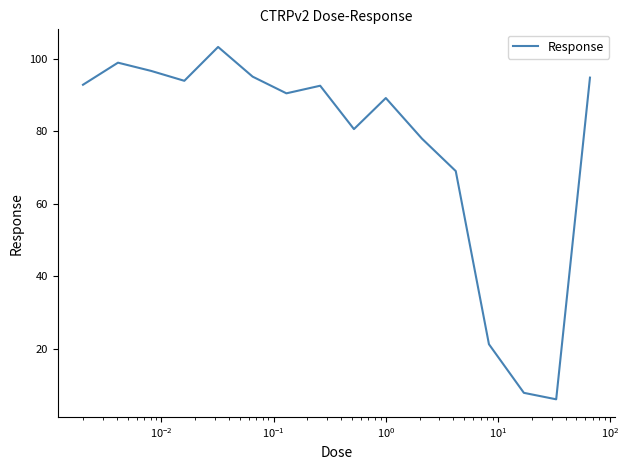

True or false: the data has more than 1 interior local peaks.

True